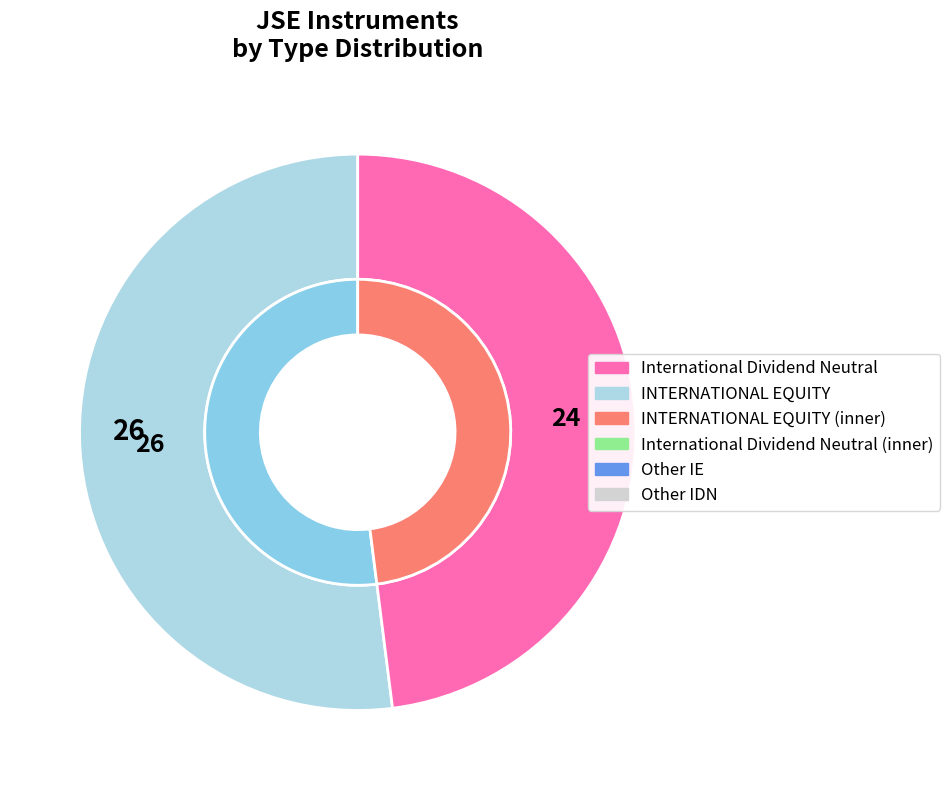

Count the number of slices in the pie.

8